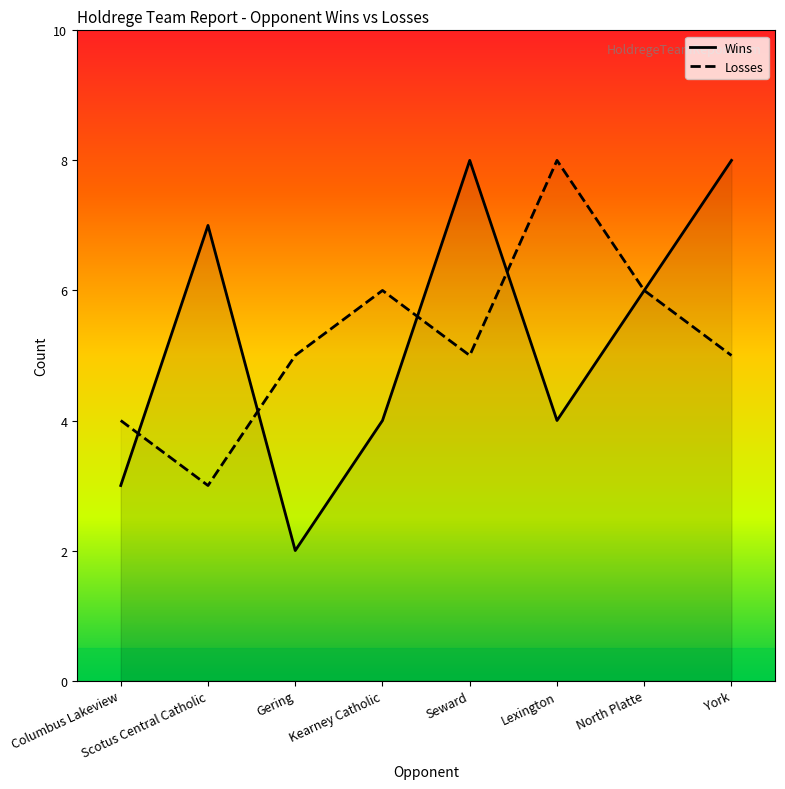

Is the value of Wins at Gering greater than the value of Losses at Scotus Central Catholic?

No